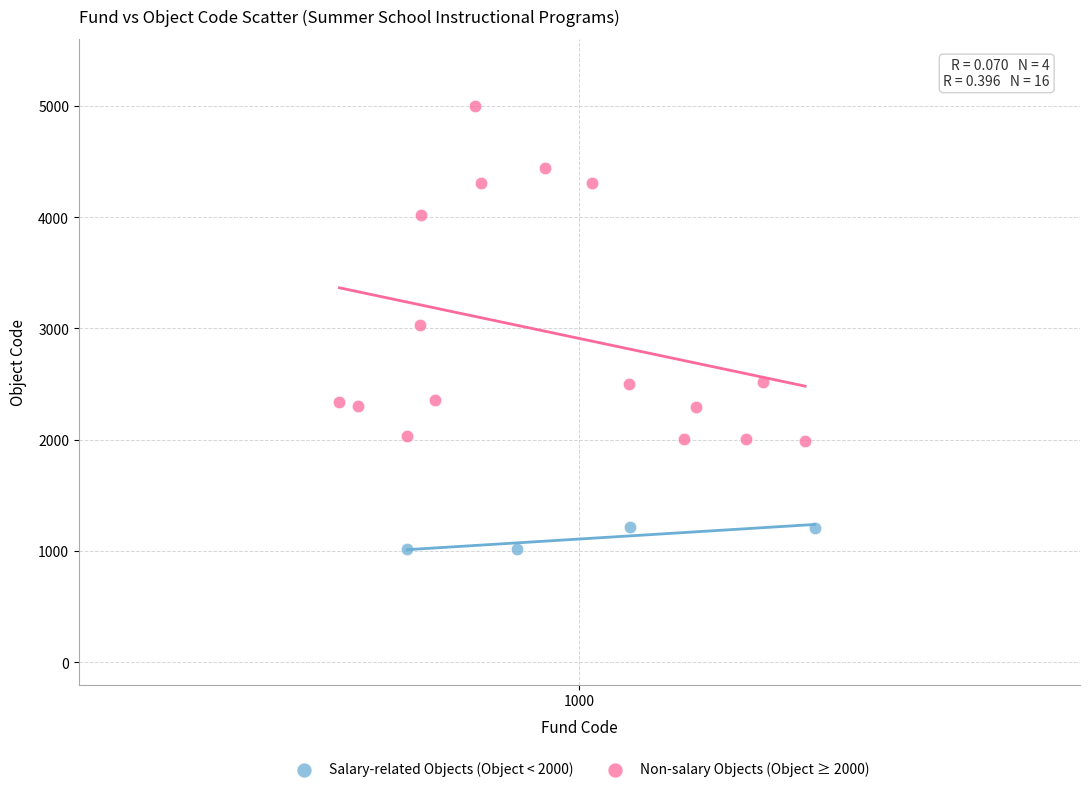

Which series contains the lowest Y value?

Salary-related Objects (Object < 2000)